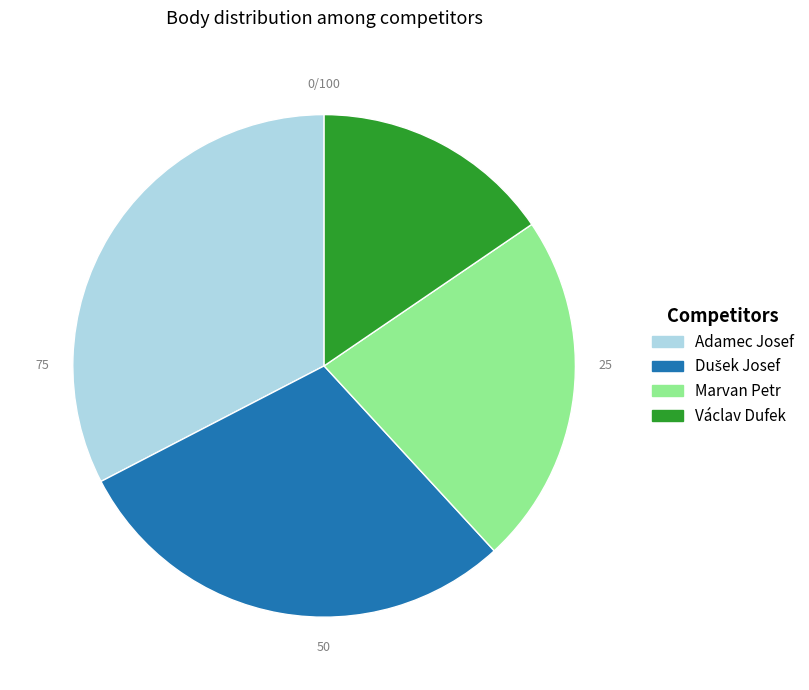

Which slice is the smallest?

Václav Dufek